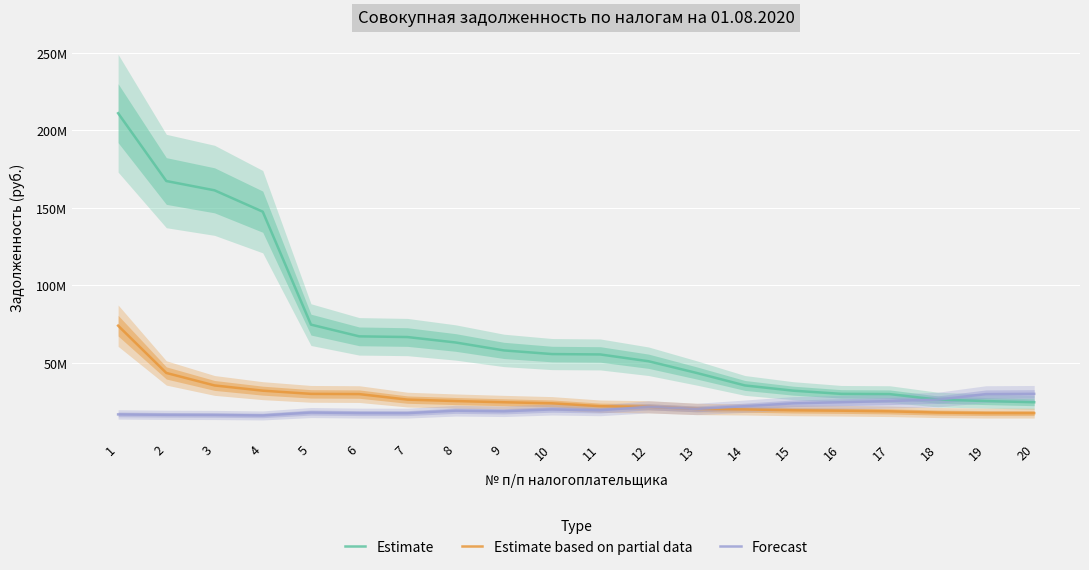

List the series in order of their peak value, lowest first.

Forecast, Estimate based on partial data, Estimate